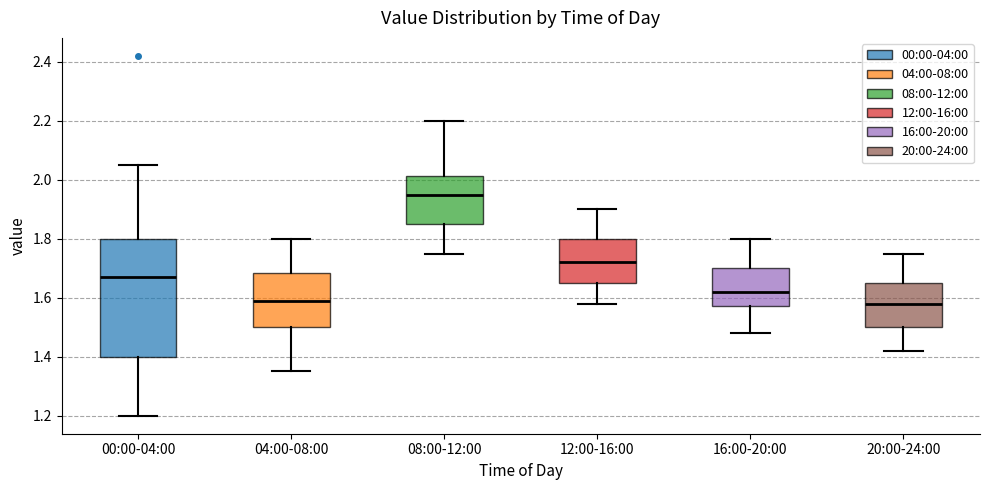

Which box is the tallest, from its lower edge to its upper edge?

00:00-04:00